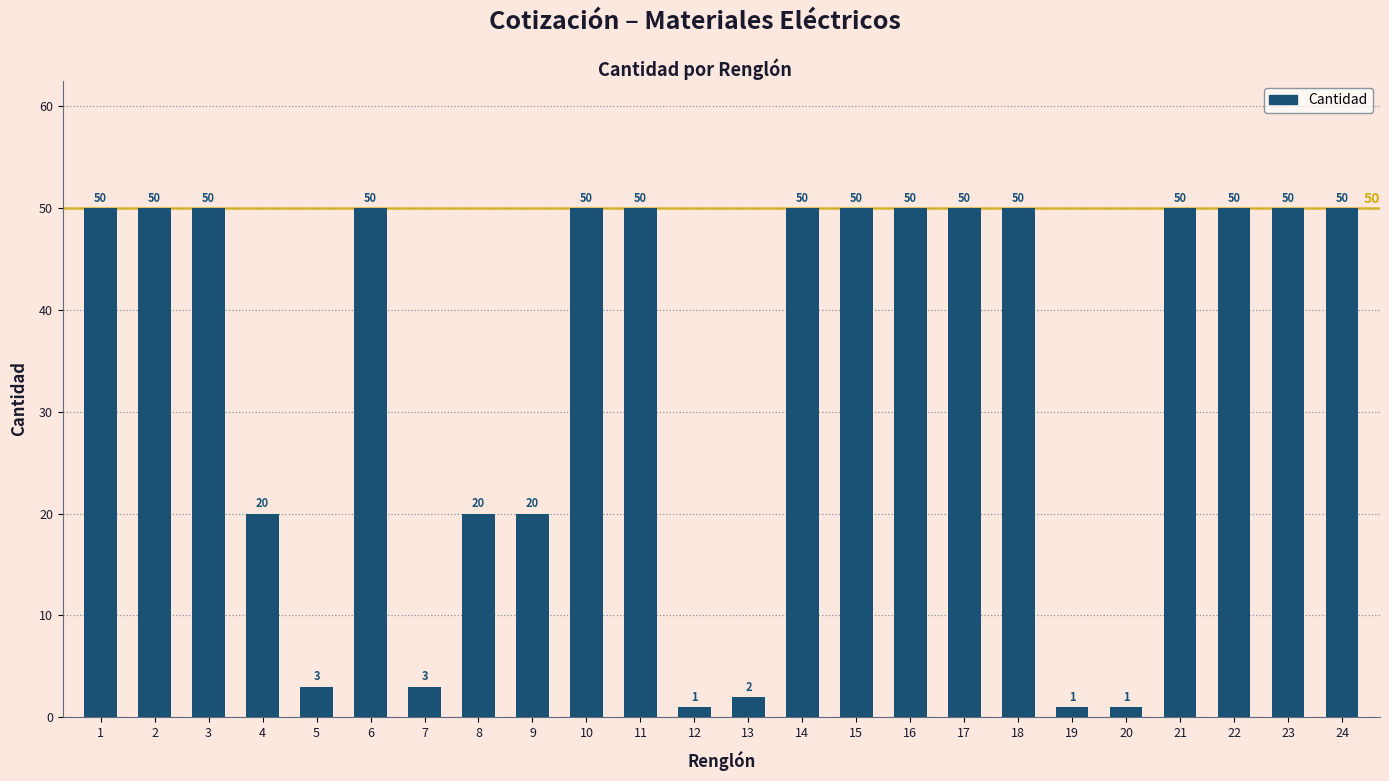

True or false: the data shows 31 at 10.

False